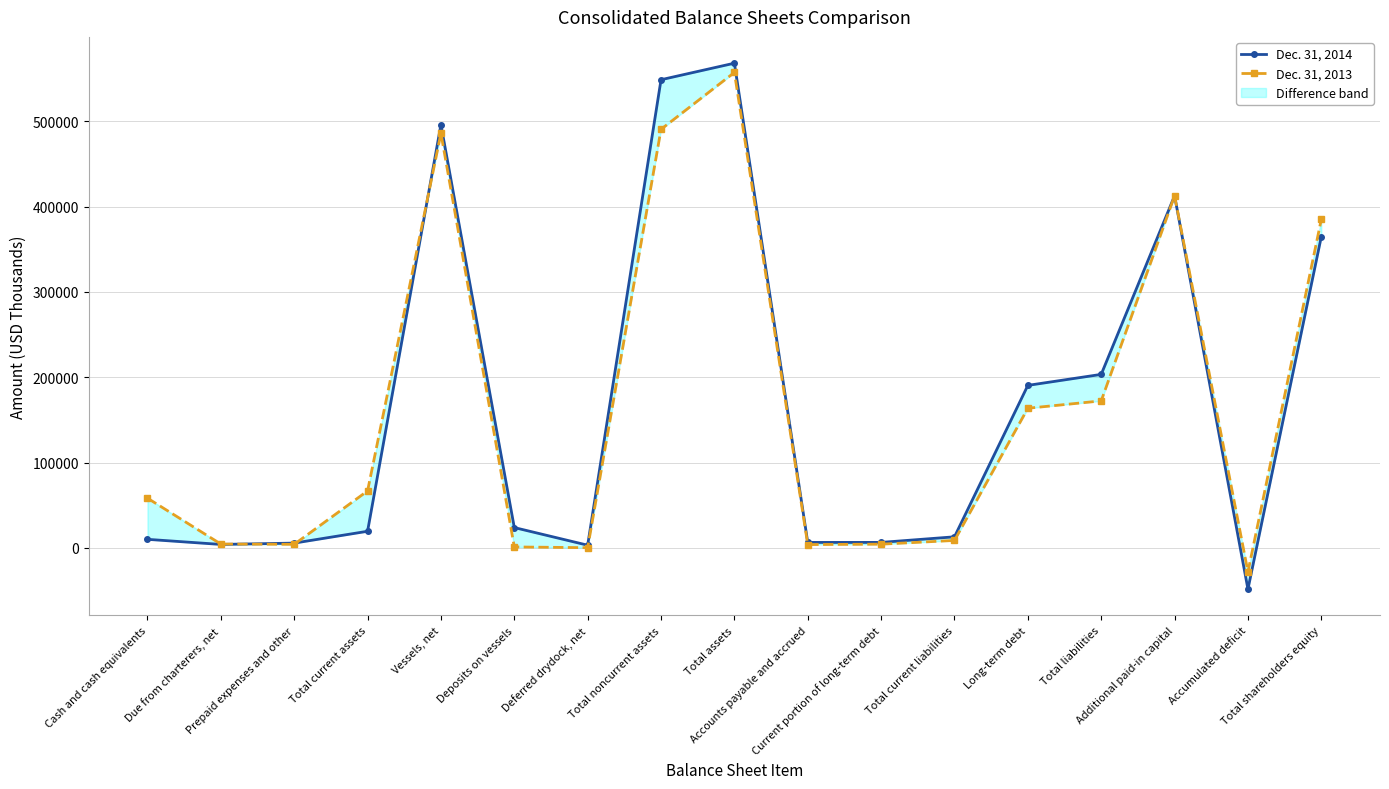

True or false: Dec. 31, 2013 has a value of 149 at Deferred drydock, net.

False